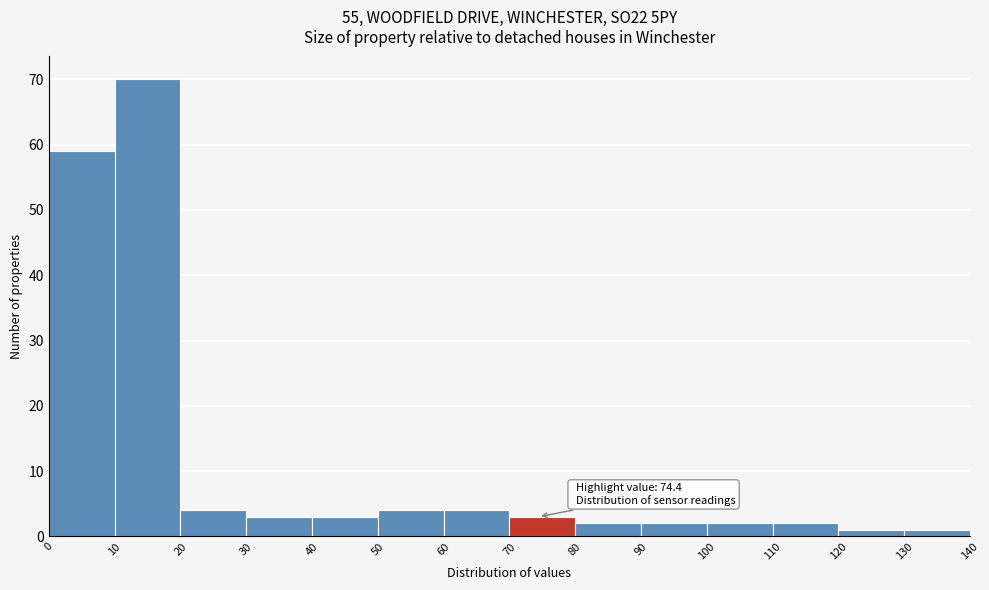

Which range on the x-axis has the tallest bar?

10 to 20